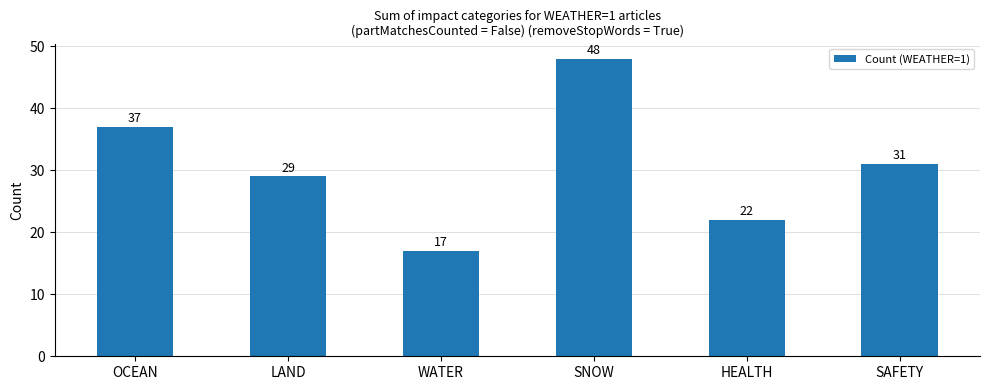

How many series are shown in this chart?

1